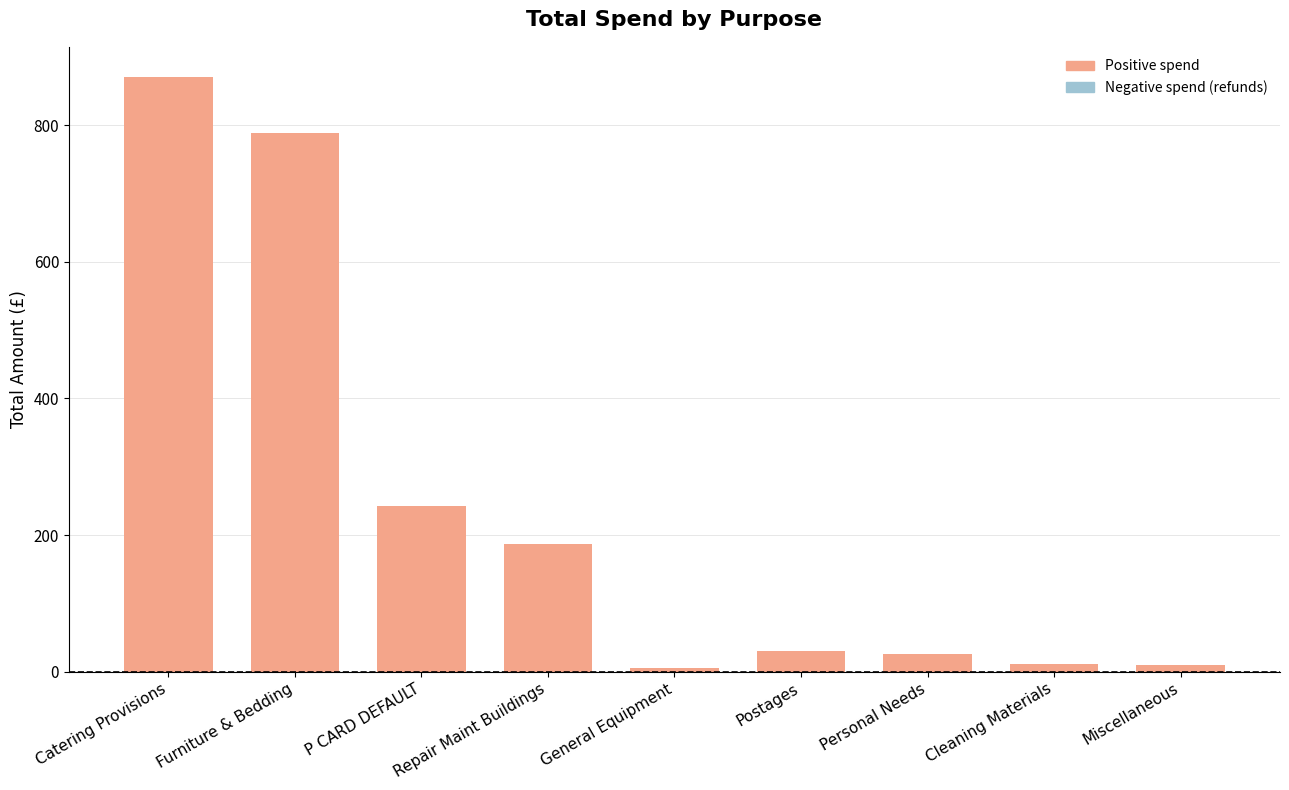

Is it true that the value at General Equipment is 5.0?

True